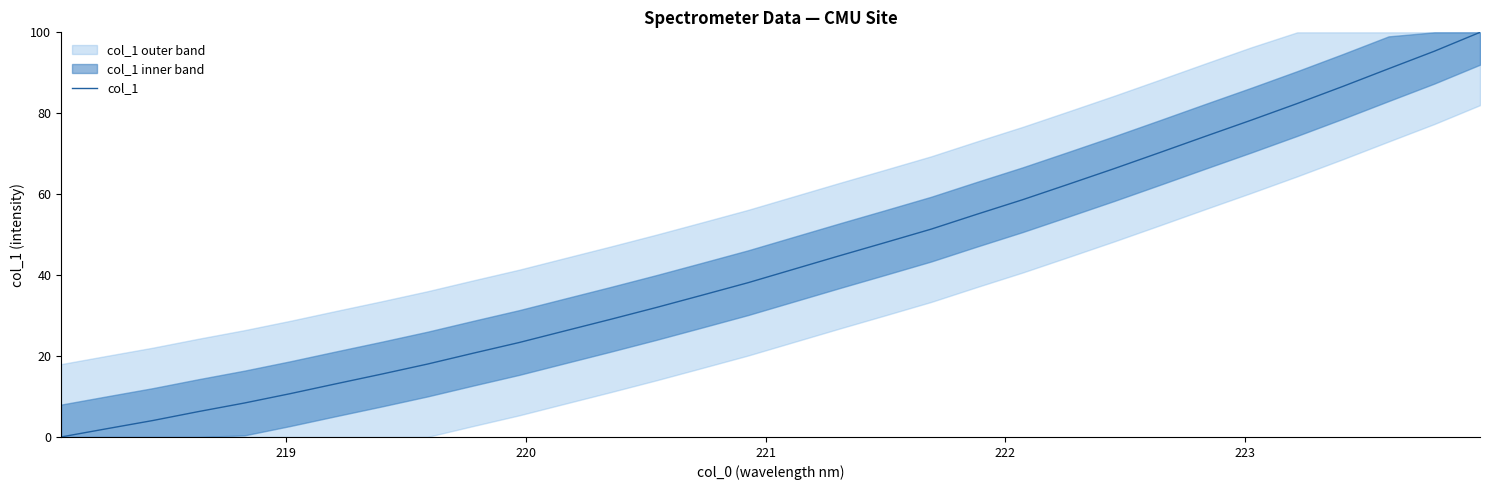

How many lines are shown in the chart?

1